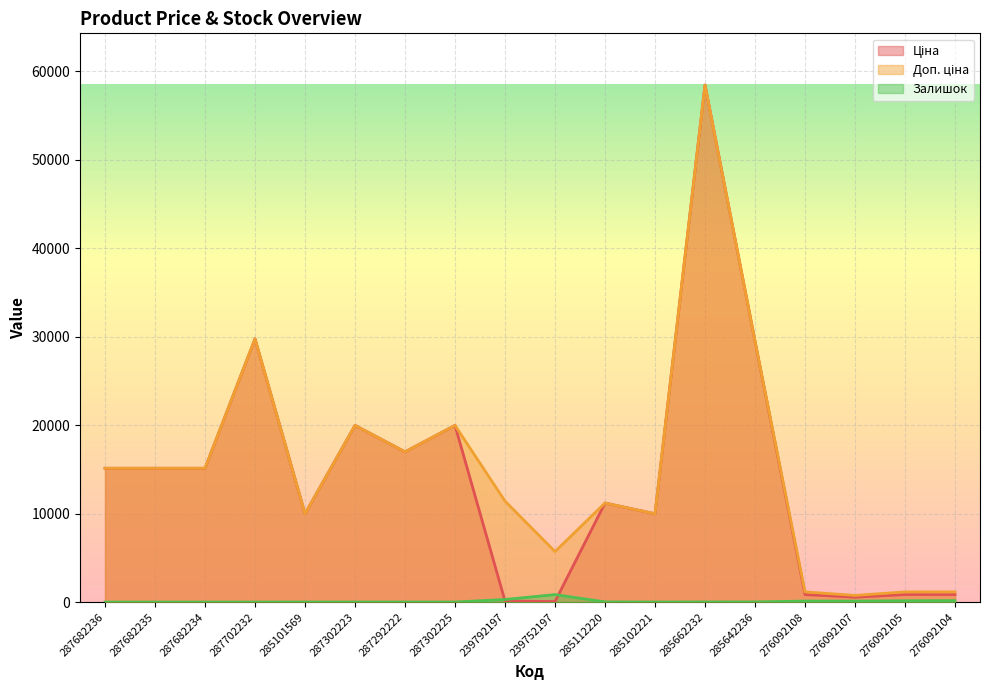

At which category is the sum across all series the highest?

285662232